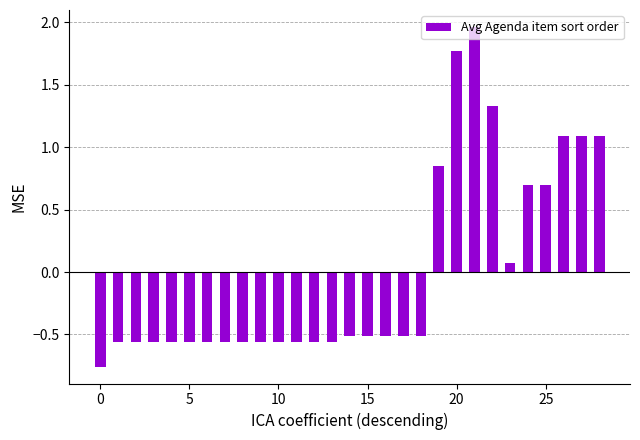

What is the difference between the maximum and minimum values?

2.7